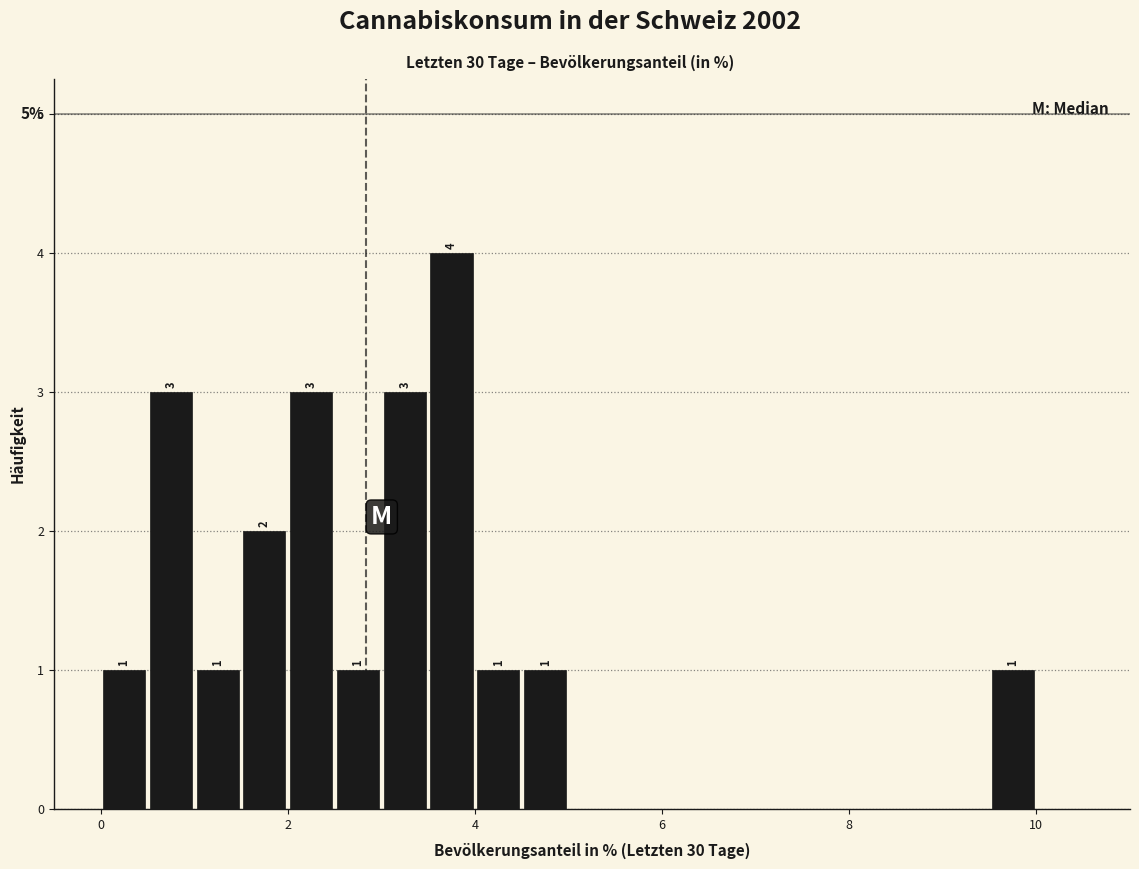

Read against the x-axis, roughly where is the centre of the tallest bar?

3.8